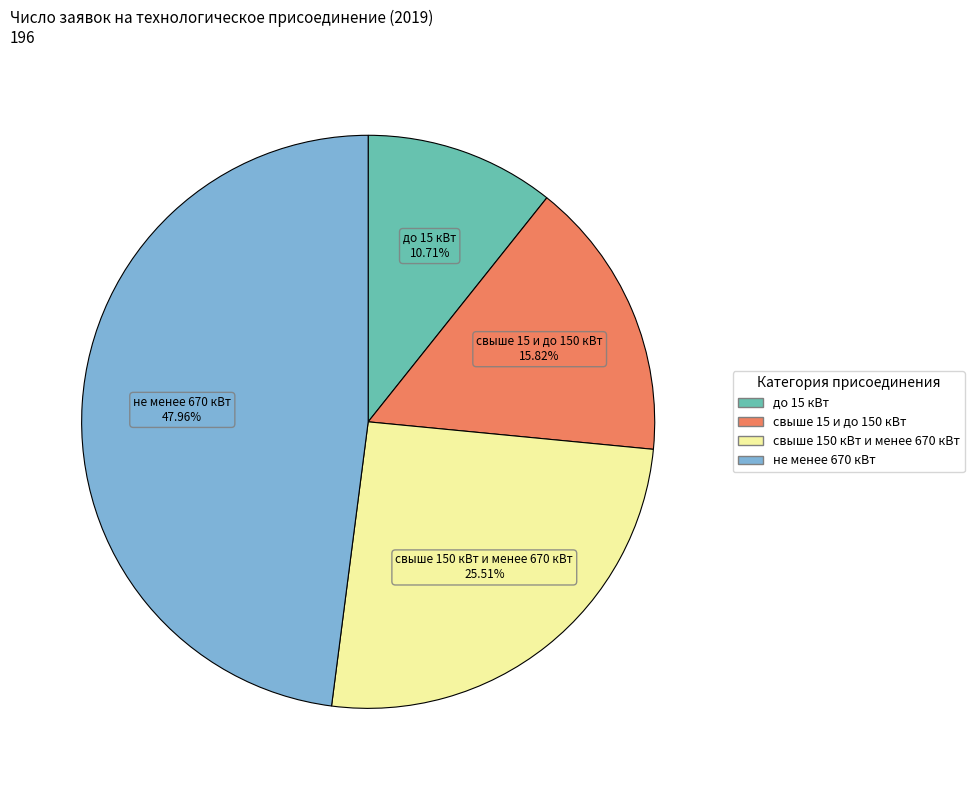

True or false: свыше 150 кВт и менее 670 кВт accounts for 26% of the total.

True